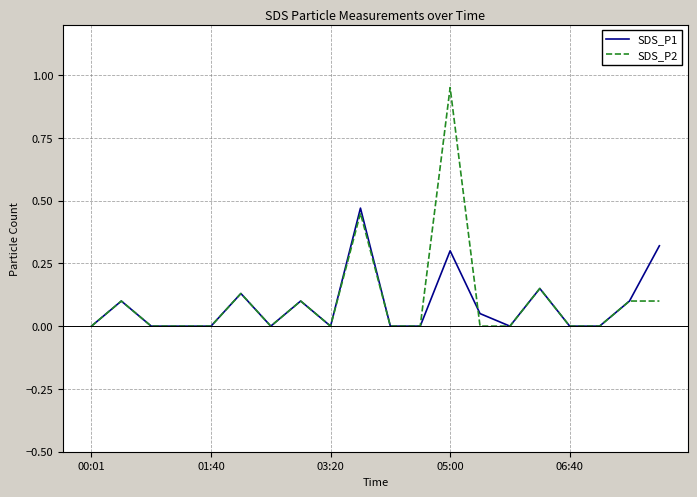

Which series has the largest range (max minus min)?

SDS_P2